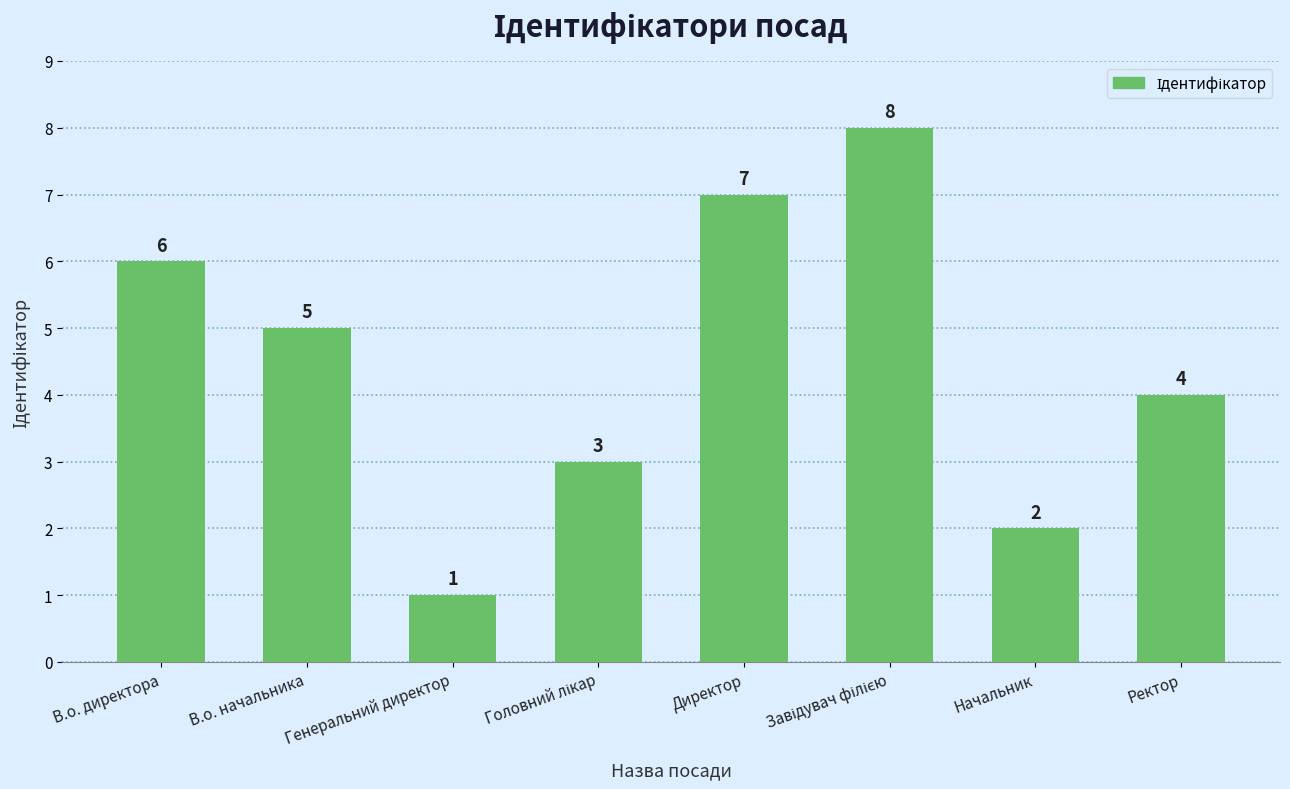

What is the value of the 7th bar from the left?

2